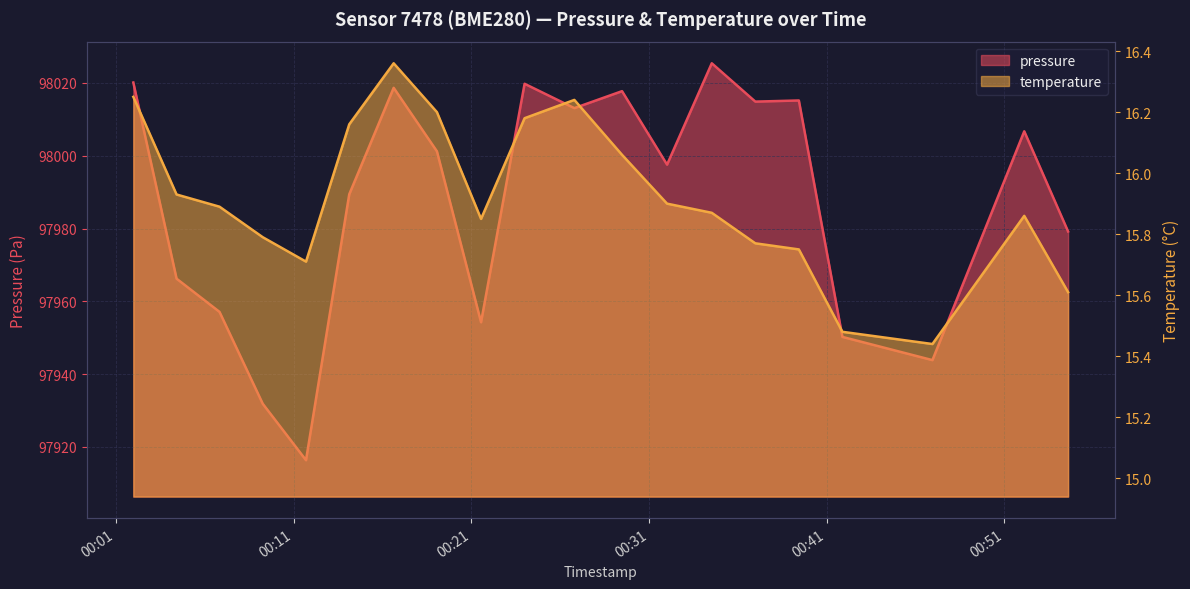

Which category has the highest value across all series?

2022-09-28T00:34:32